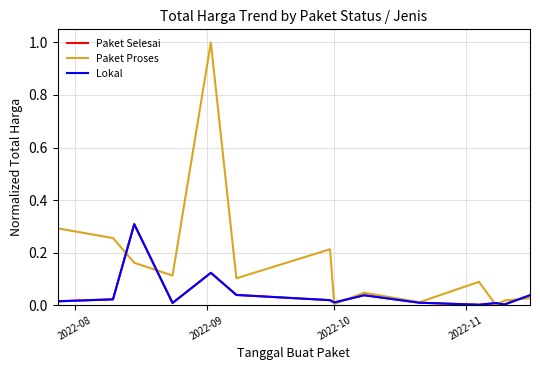

Does the chart have visible grid lines?

Yes